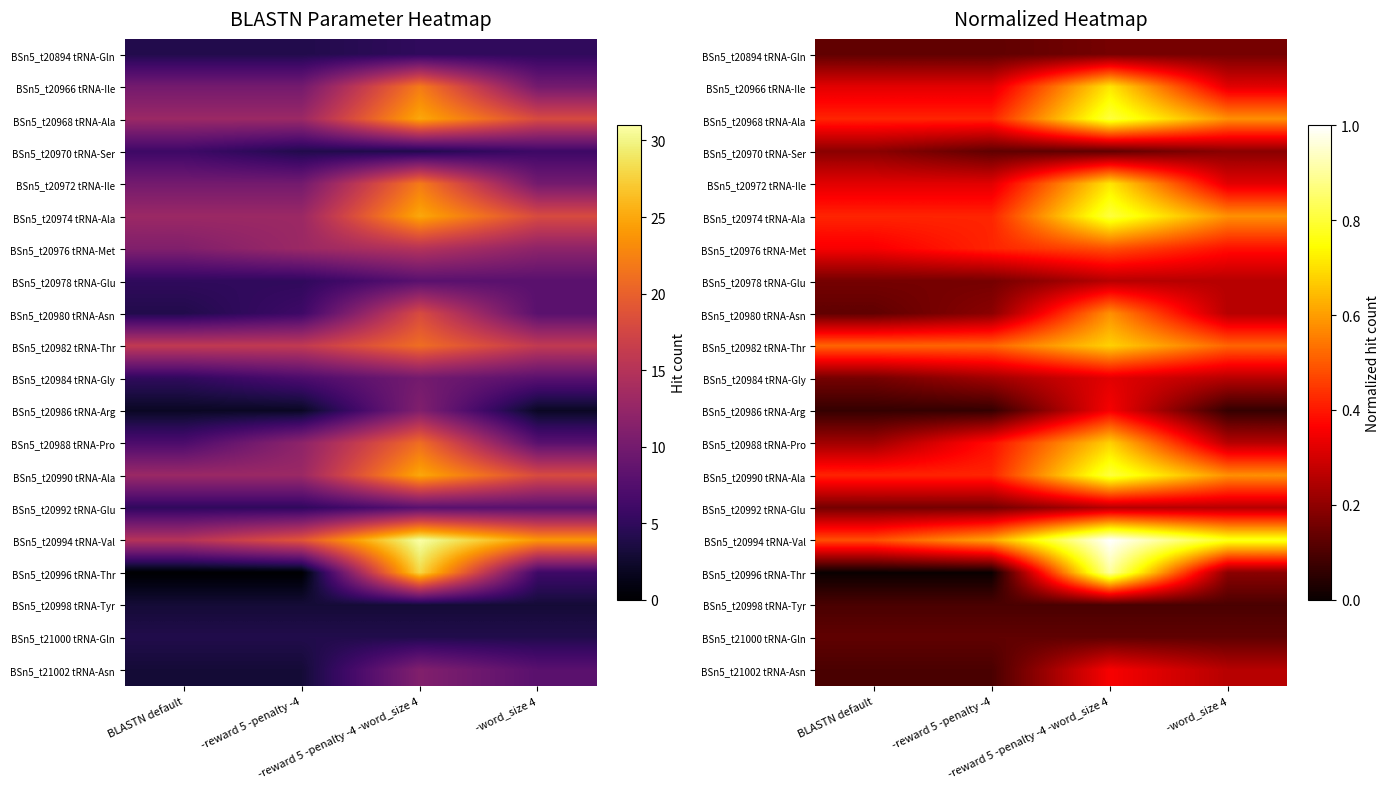

Which series changed the most between BLASTN default and -reward 5 -penalty -4?

BSn5_t20988 tRNA-Pro